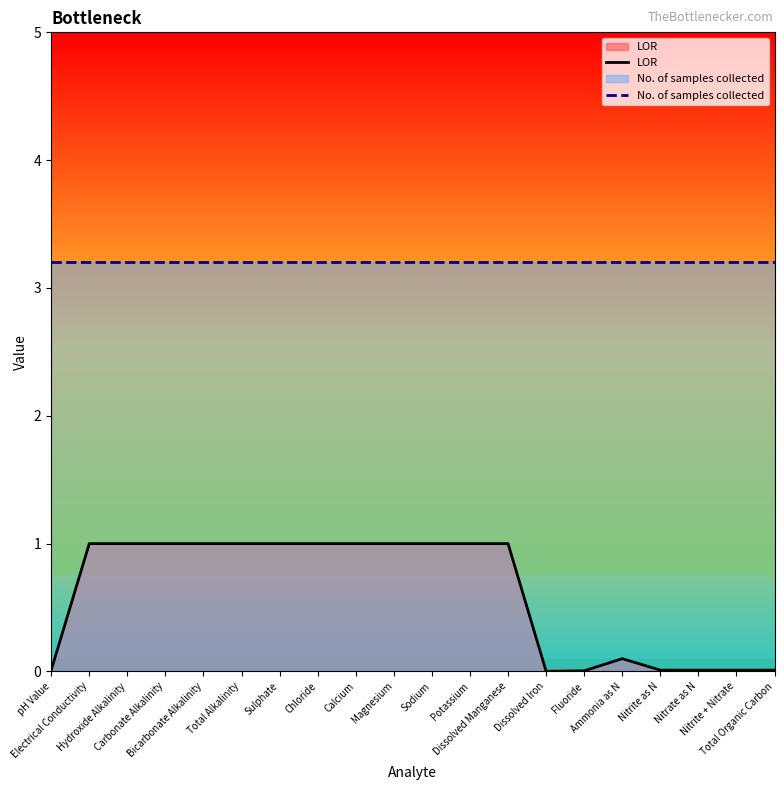

Which series changed the most between Hydroxide Alkalinity and Nitrate as N?

LOR